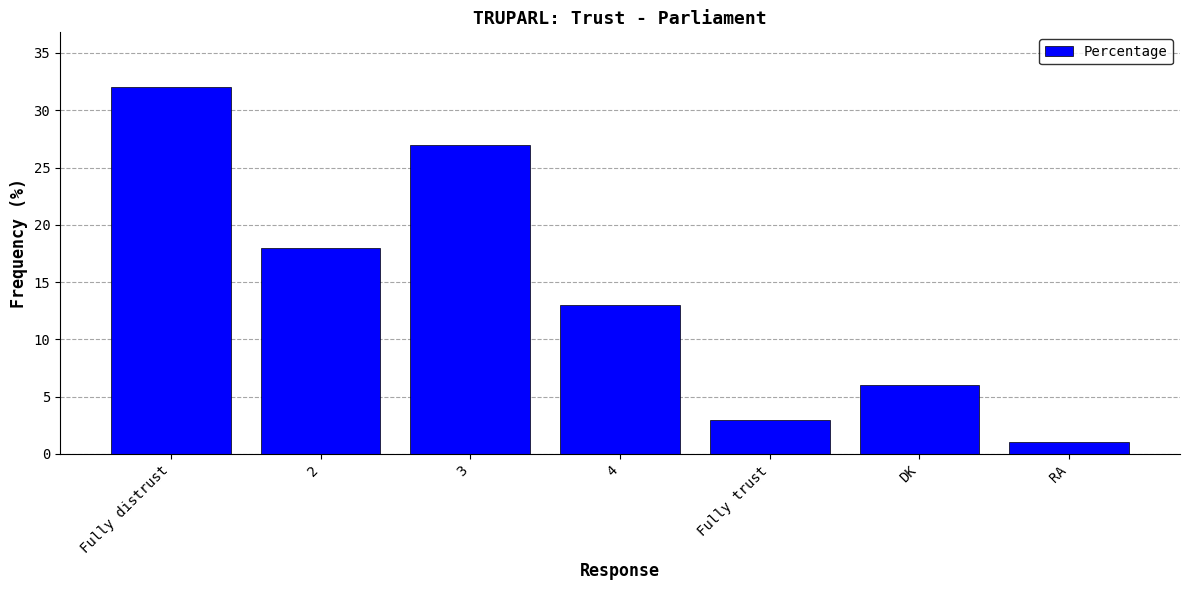

The value at 2 is 7. True or false?

False